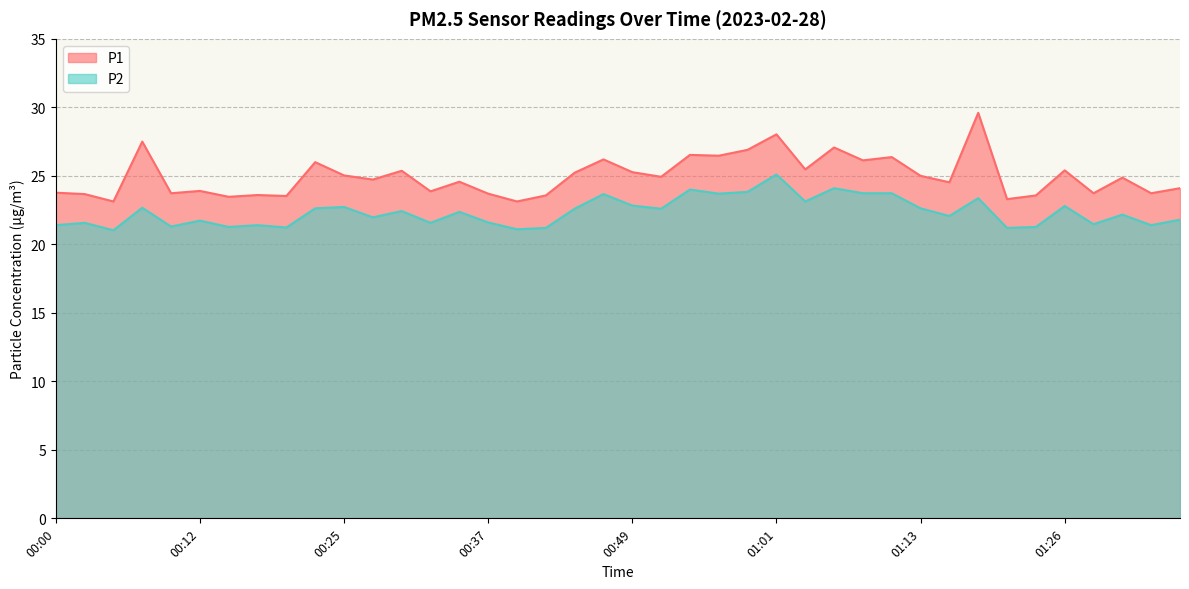

Rank the series by their average value, from lowest to highest.

P2, P1